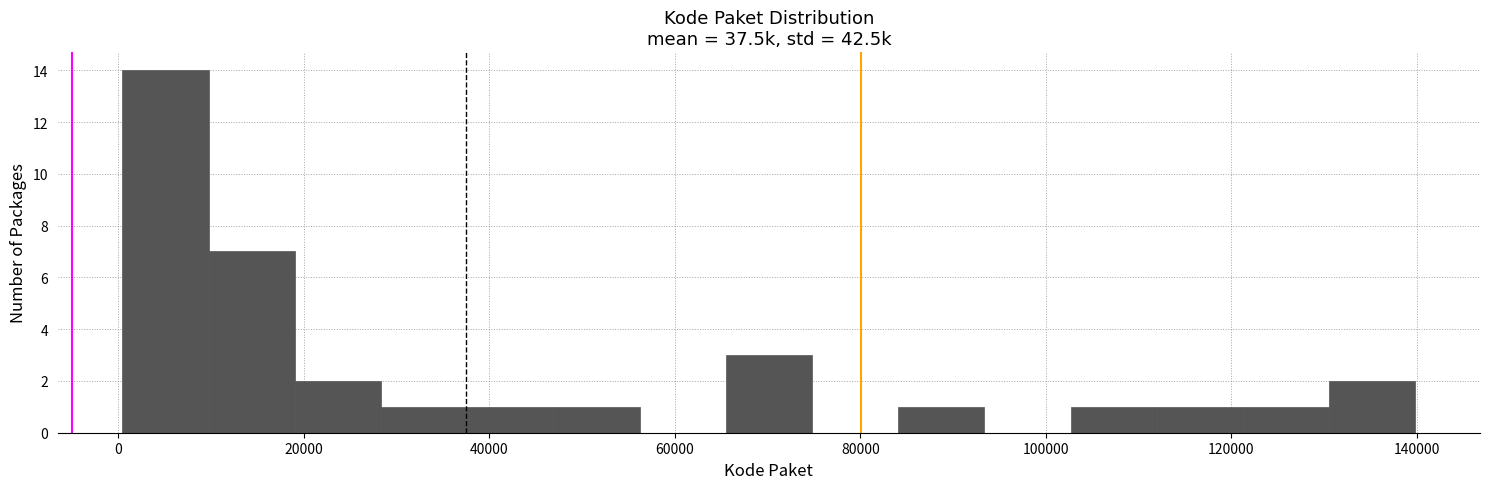

Over which range of the x-axis is the bar tallest?

0 to 10000